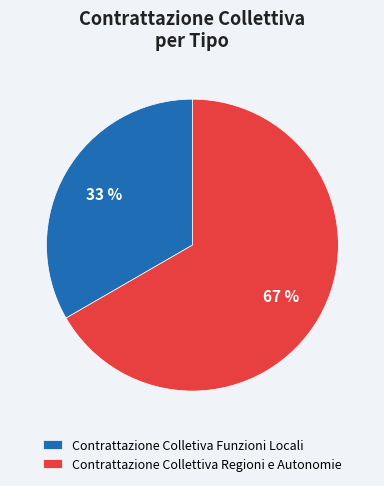

Count the number of slices in the pie.

2